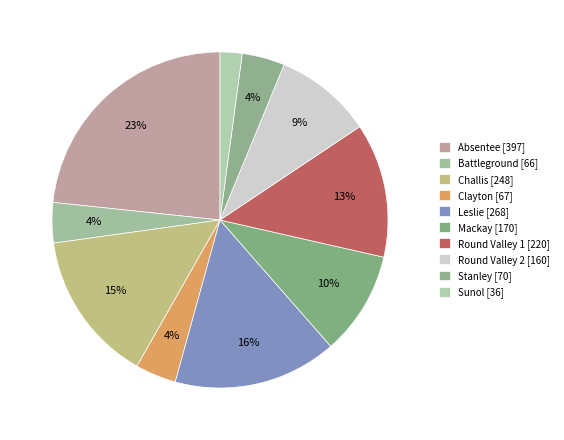

What percentage is the Round Valley 1 slice, to the nearest percent?

13%